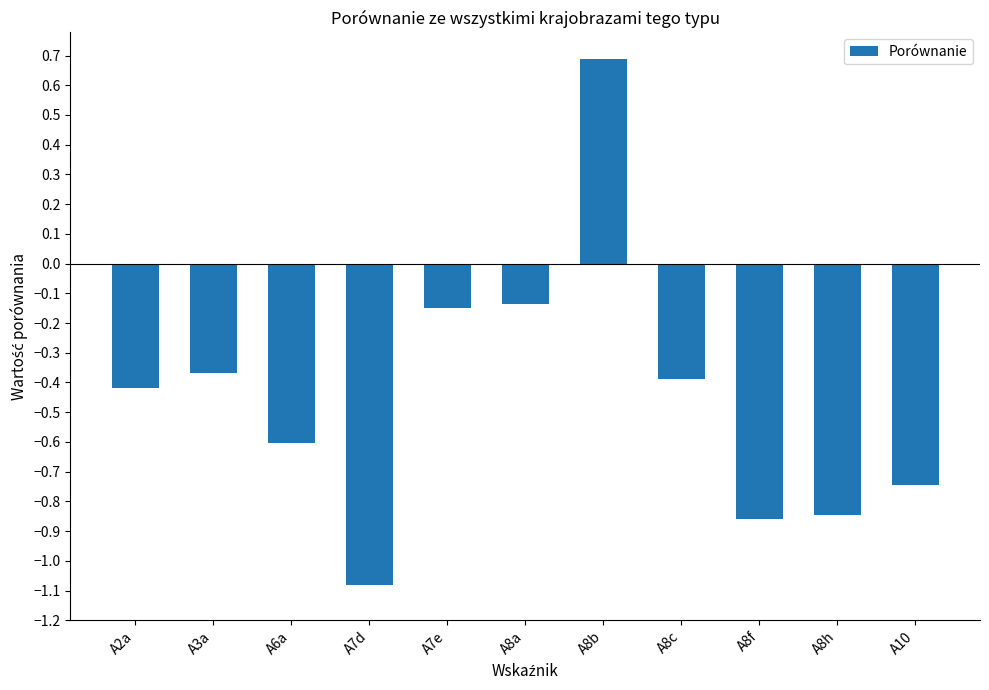

What is the change in value from A6a to A8c?

+0.2